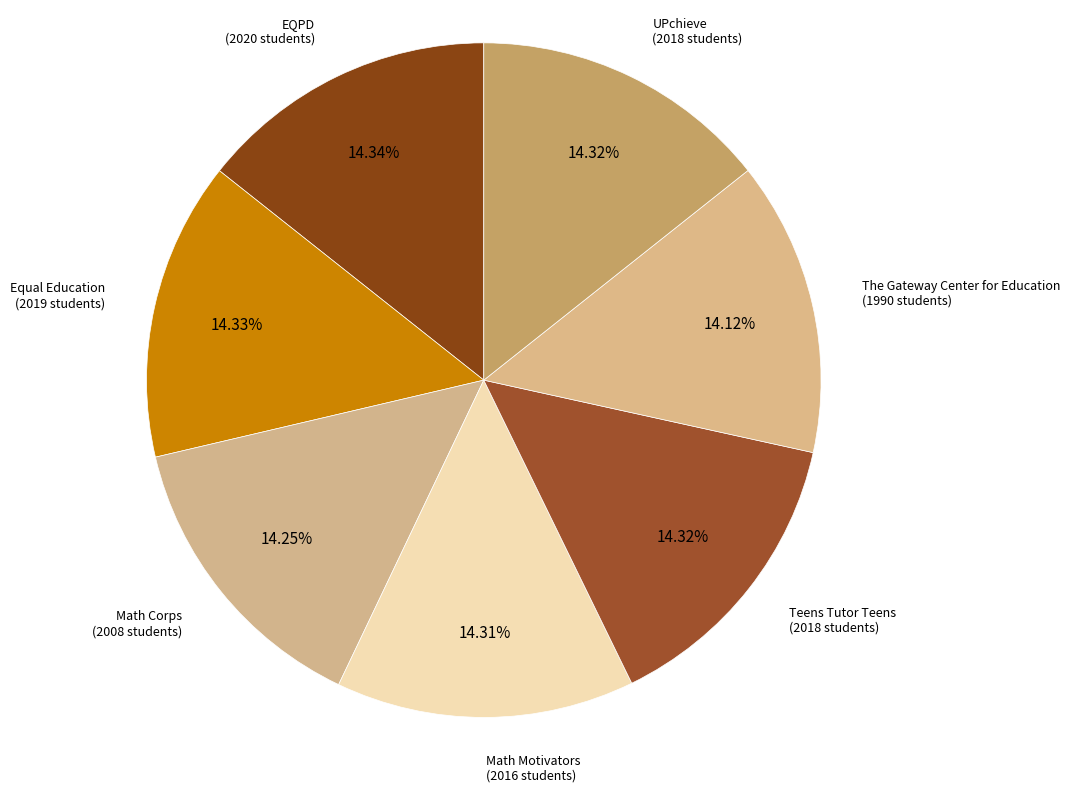

Count the number of slices in the pie.

7